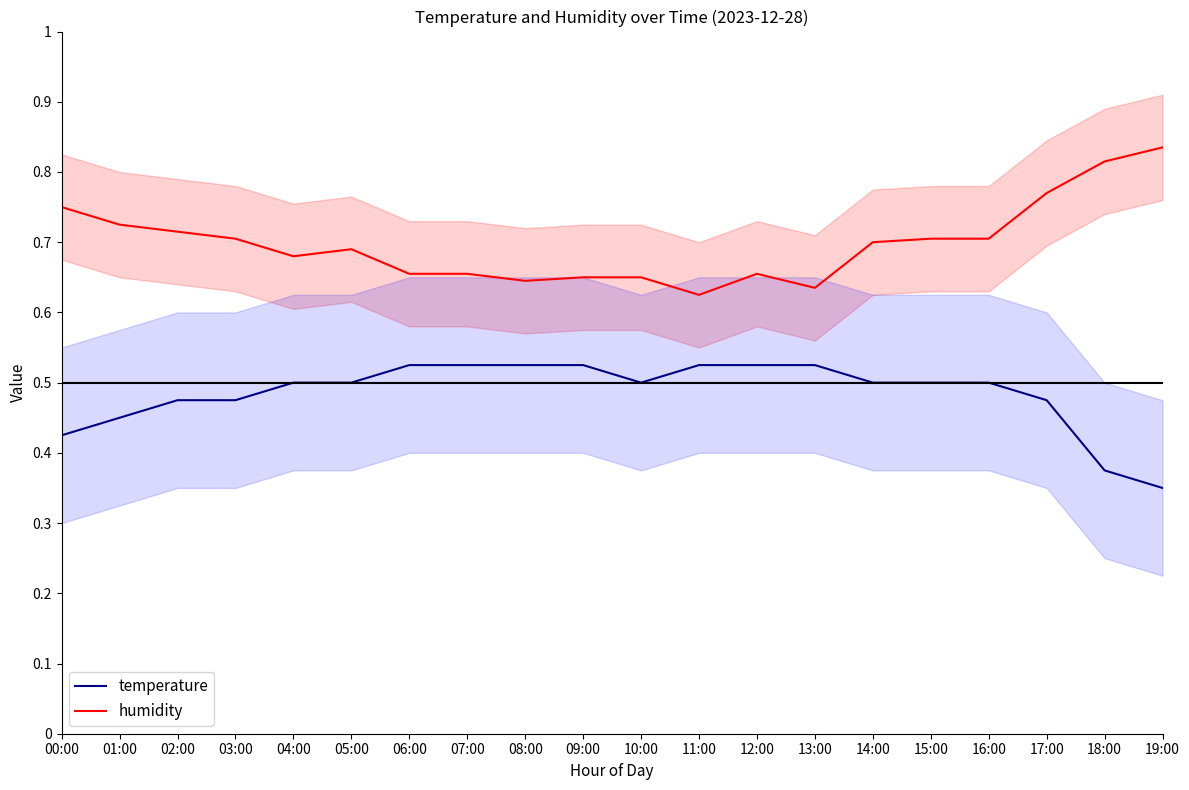

Count the humidity values in the range 0 to 1.

20